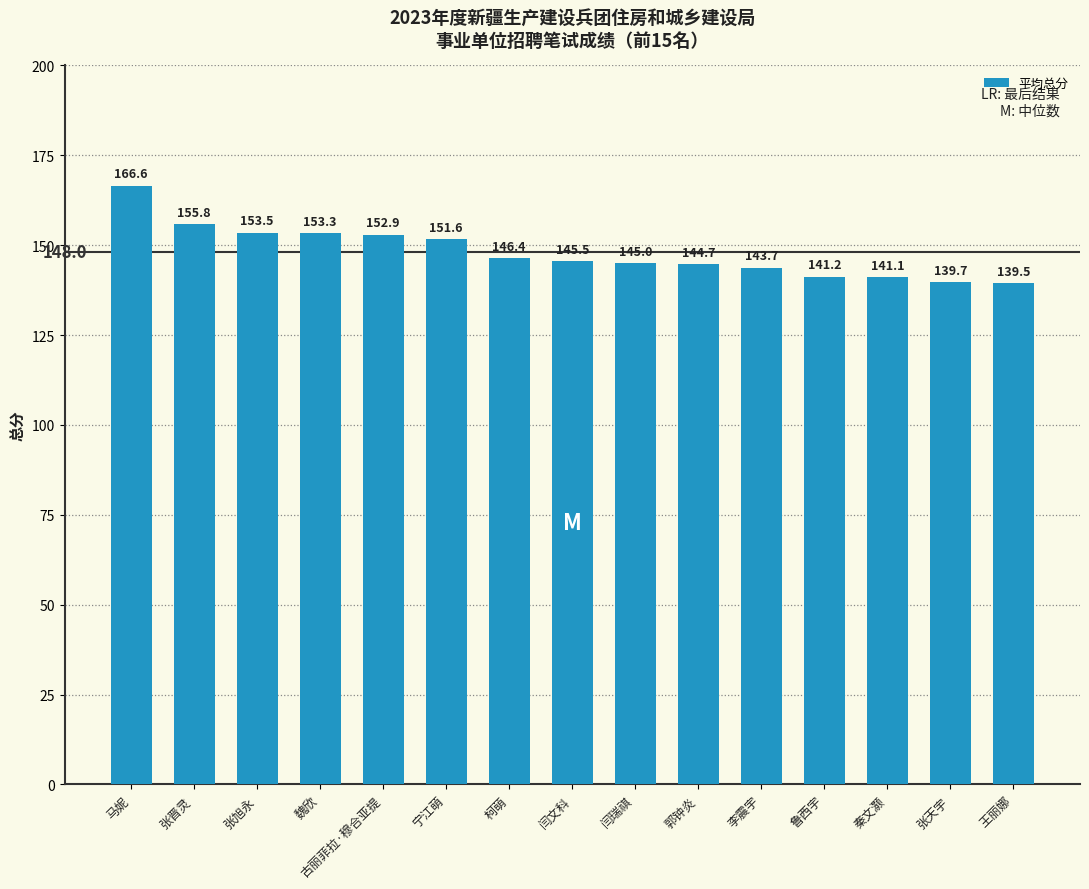

How many data points are less than 145?

6